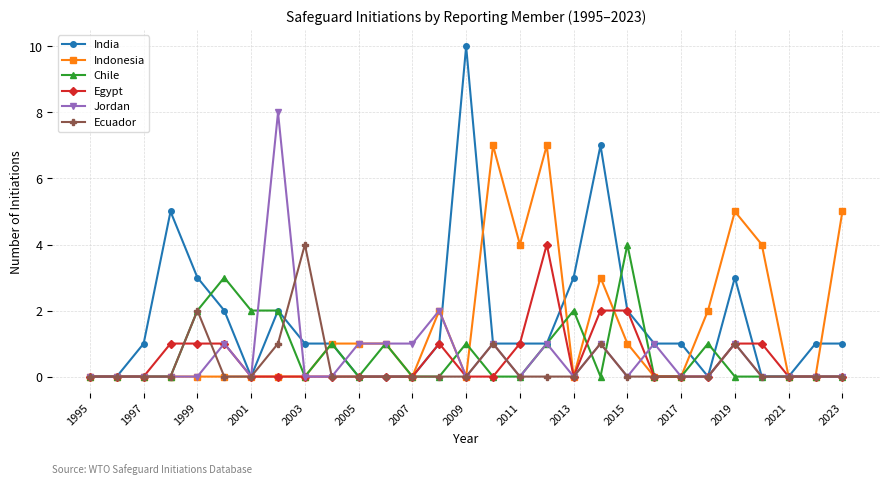

What is the difference between the second highest and minimum values in the Jordan series?

2